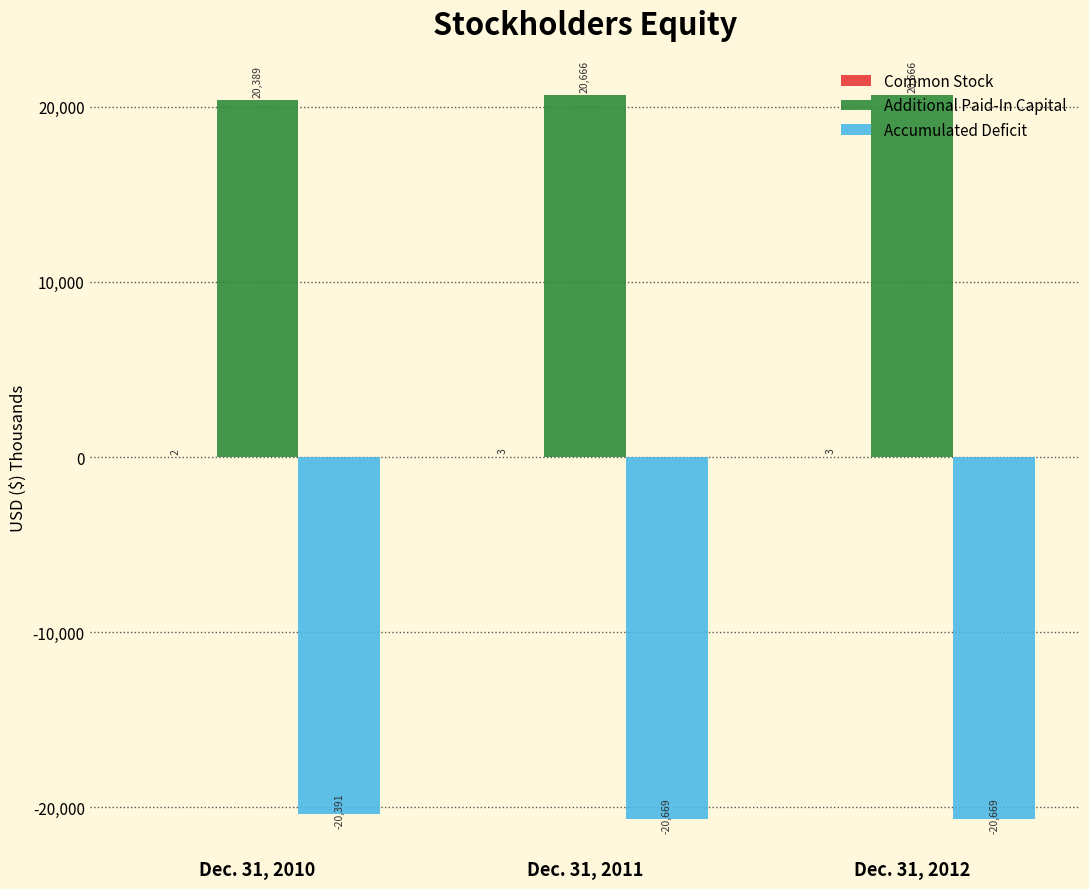

Is it true that Additional Paid-In Capital equals 20389 at Dec. 31, 2010?

True